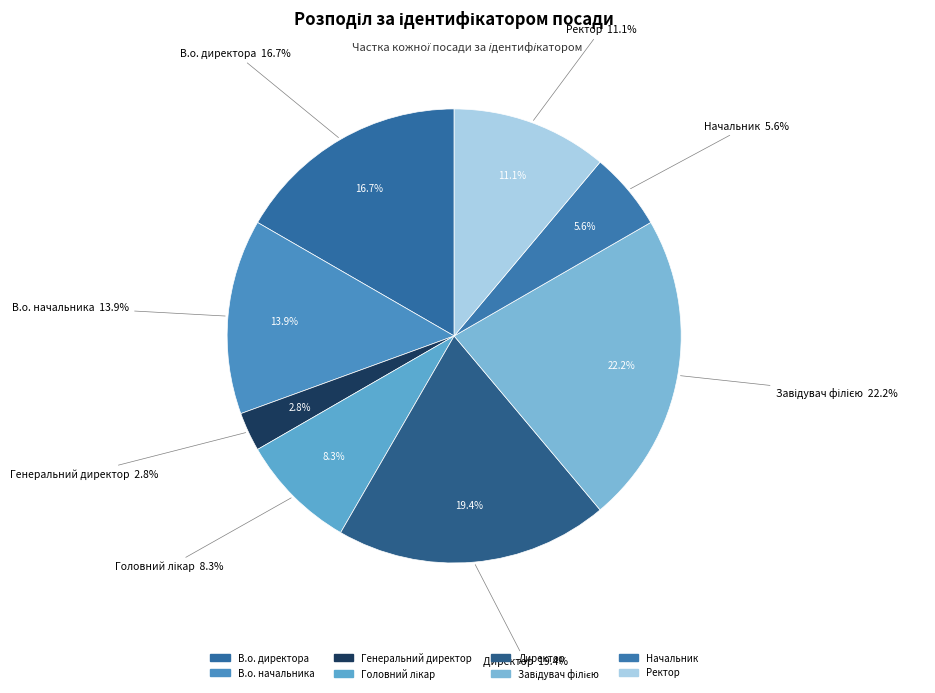

Between Генеральний директор and Ректор, which is larger?

Ректор